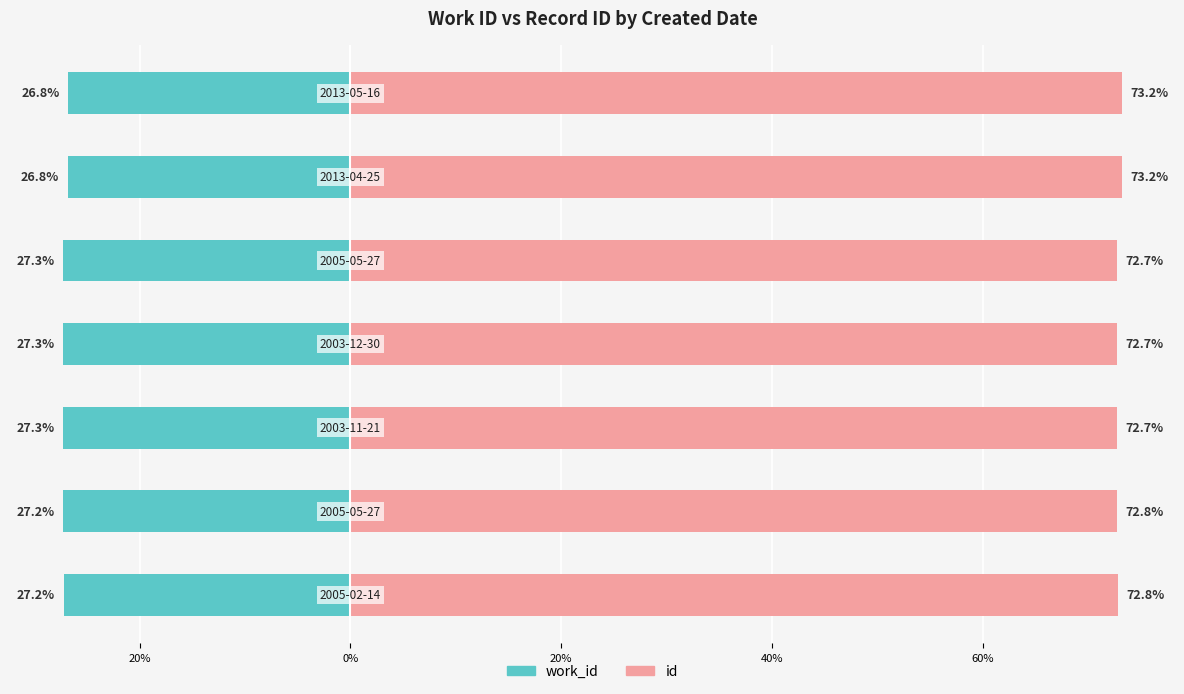

The id series shows 25.8 at 40%. True or false?

False